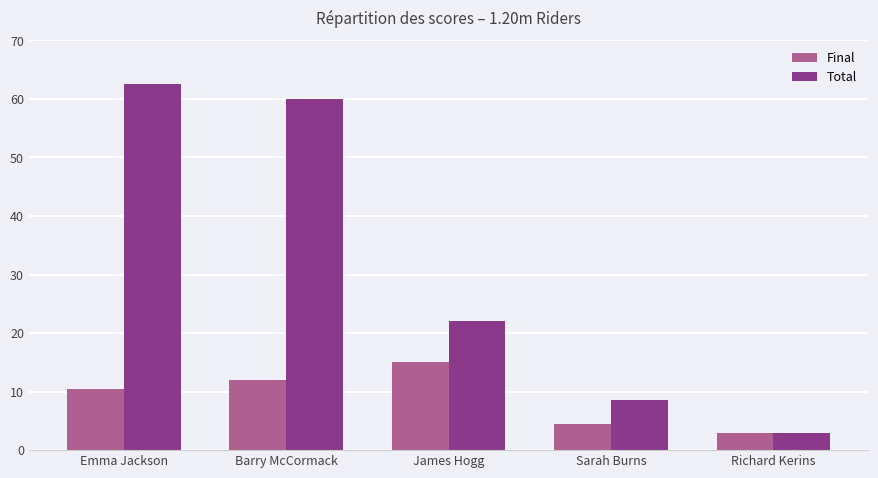

Is it true that Final equals 10.5 at Emma Jackson?

True